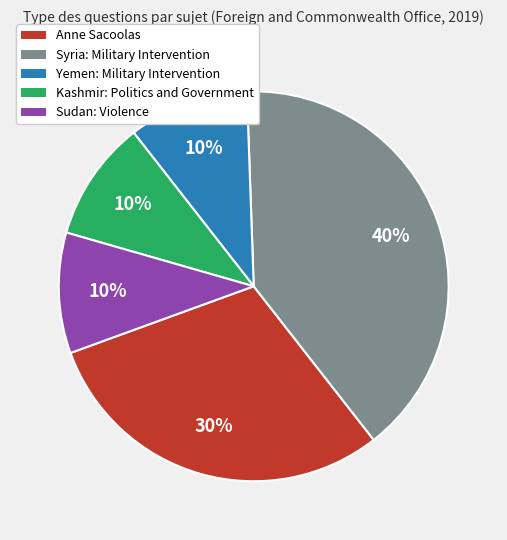

Is it true that Kashmir: Politics and Government is 22% of the pie?

False